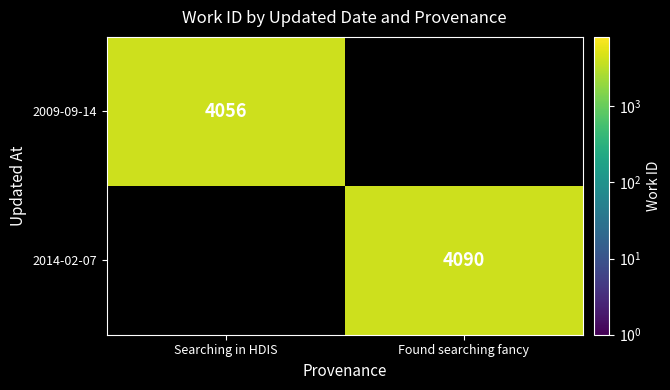

What is the greatest value displayed?

4090.0